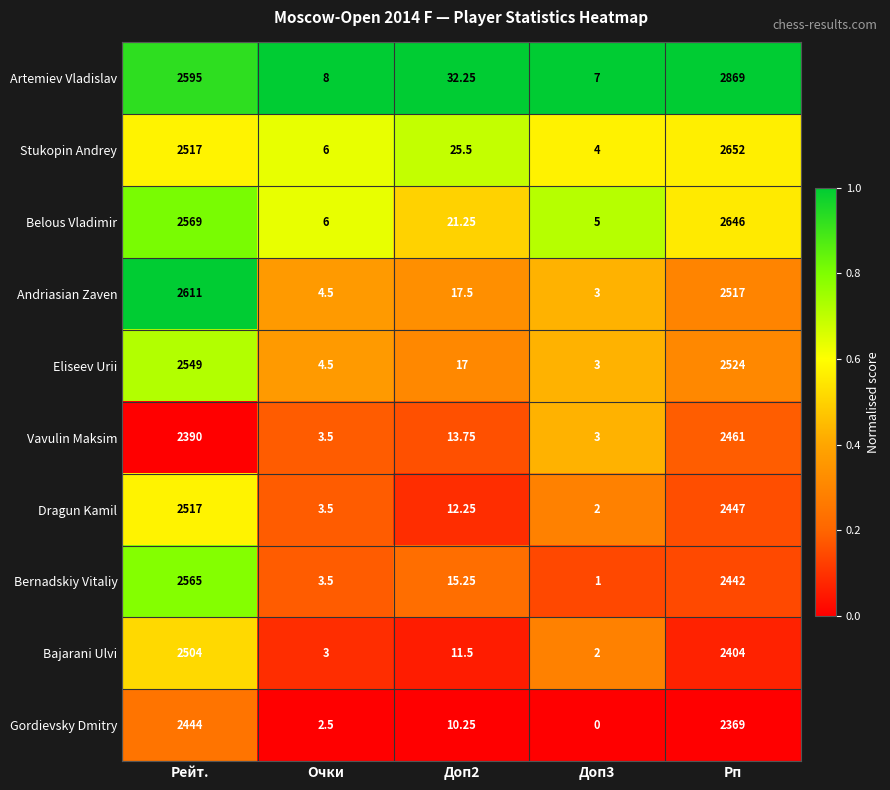

At Рп, list the series in order from largest to smallest.

Artemiev Vladislav, Stukopin Andrey, Belous Vladimir, Eliseev Urii, Andriasian Zaven, Vavulin Maksim, Dragun Kamil, Bernadskiy Vitaliy, Bajarani Ulvi, Gordievsky Dmitry